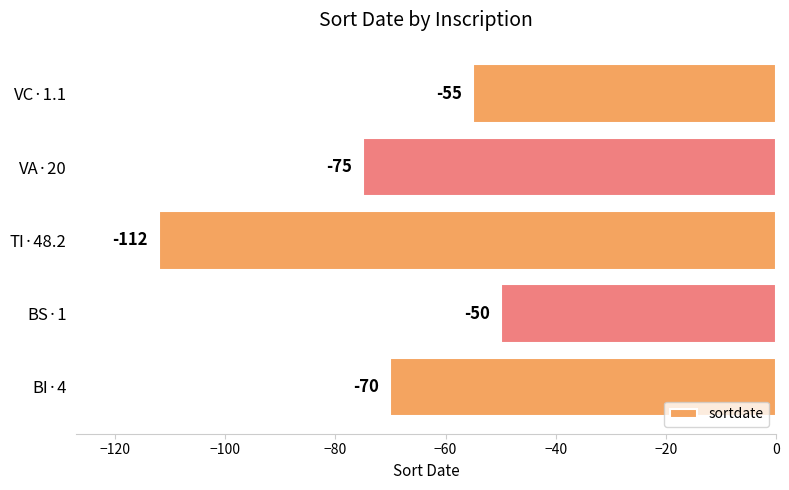

Is it true that the value at VA·20 is -16?

False